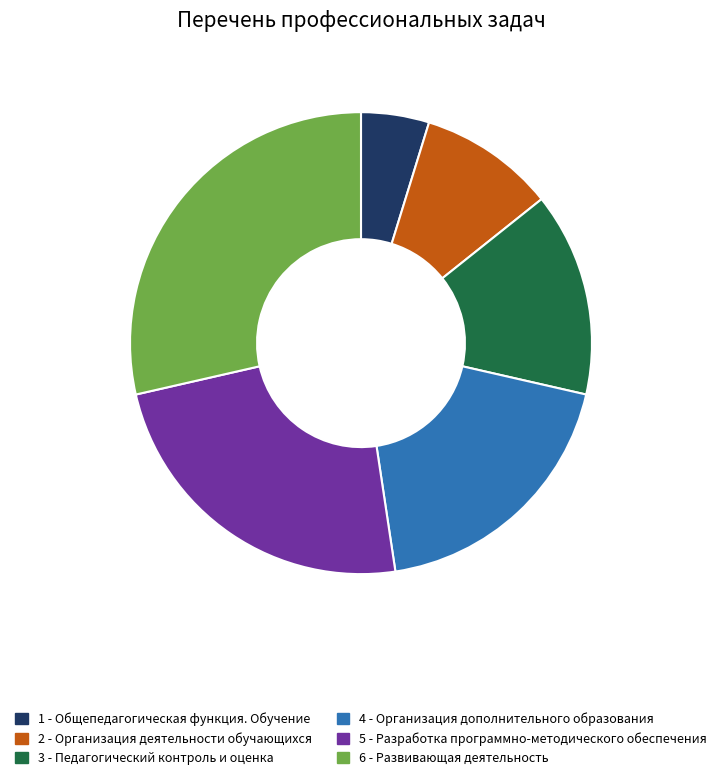

True or false: 1 accounts for 5% of the total.

True